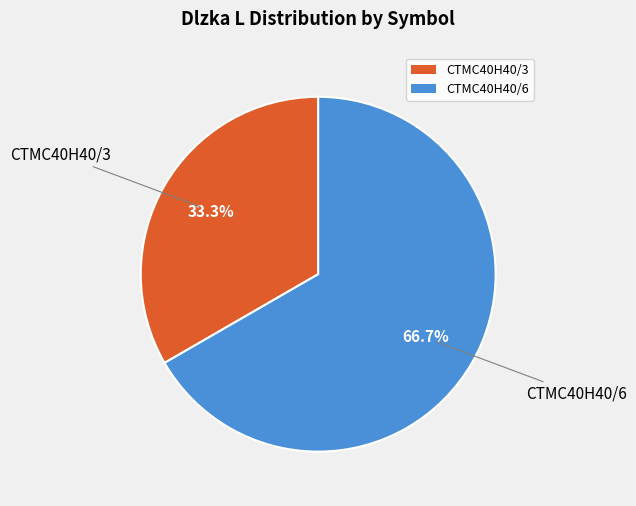

Which slice is the largest?

CTMC40H40/6